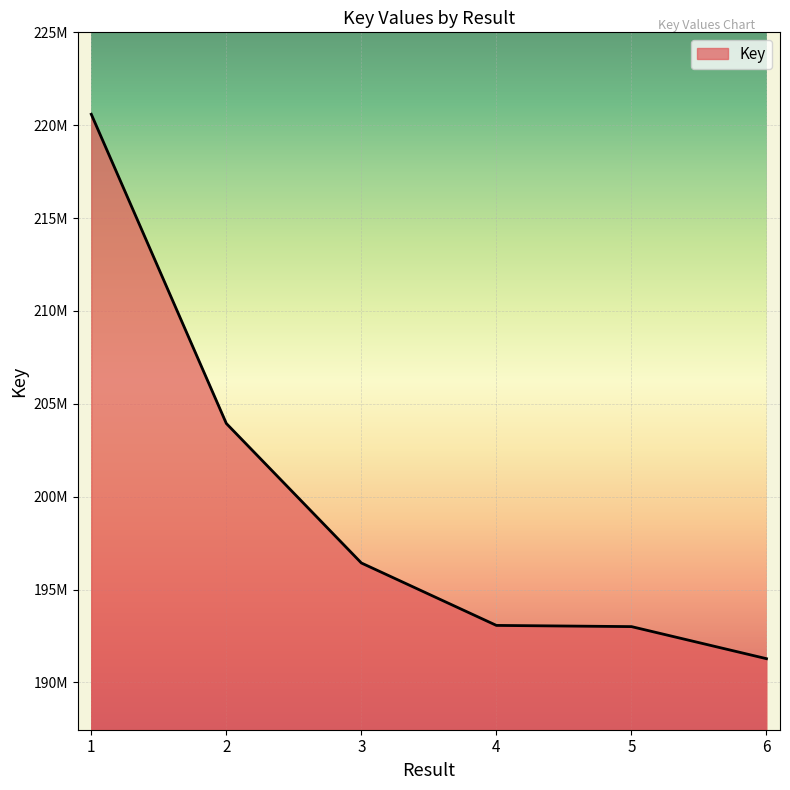

At which label is the value closest to 205934142?

2